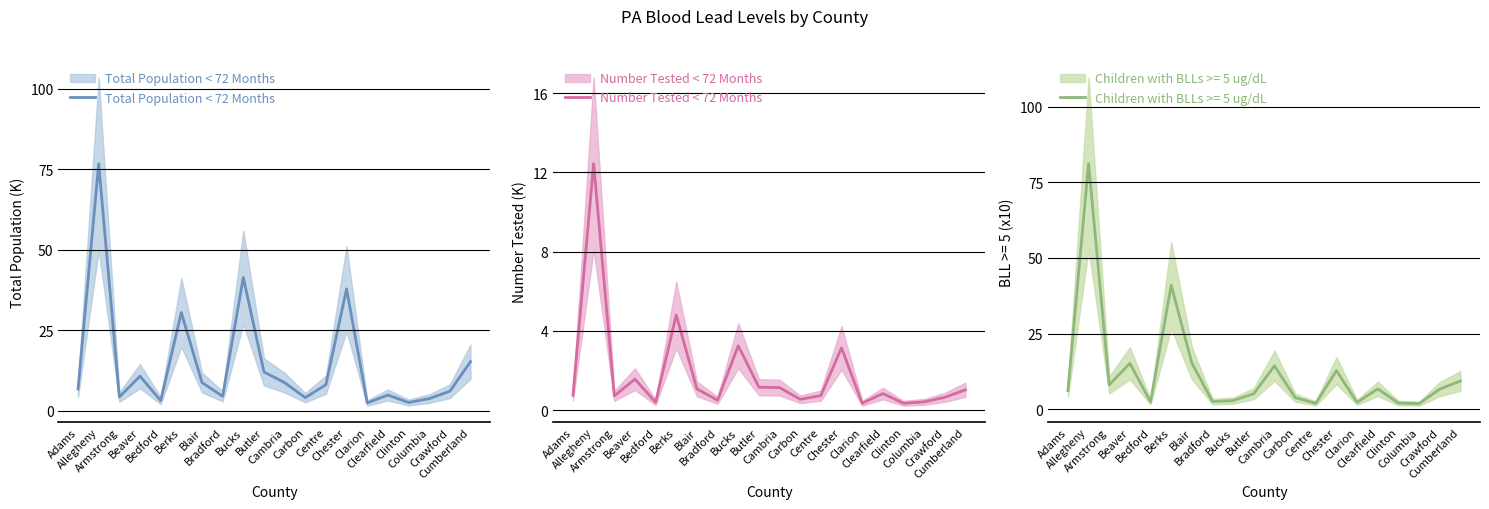

At which label is Total Population < 72 Months closest to 39?

Chester